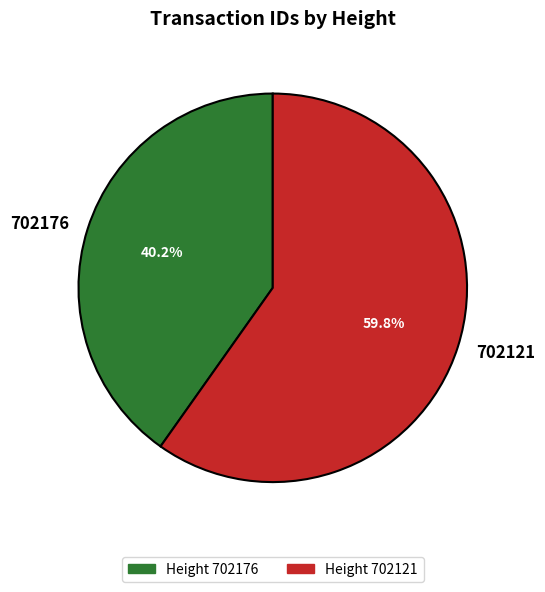

Which slice is the smallest?

702176